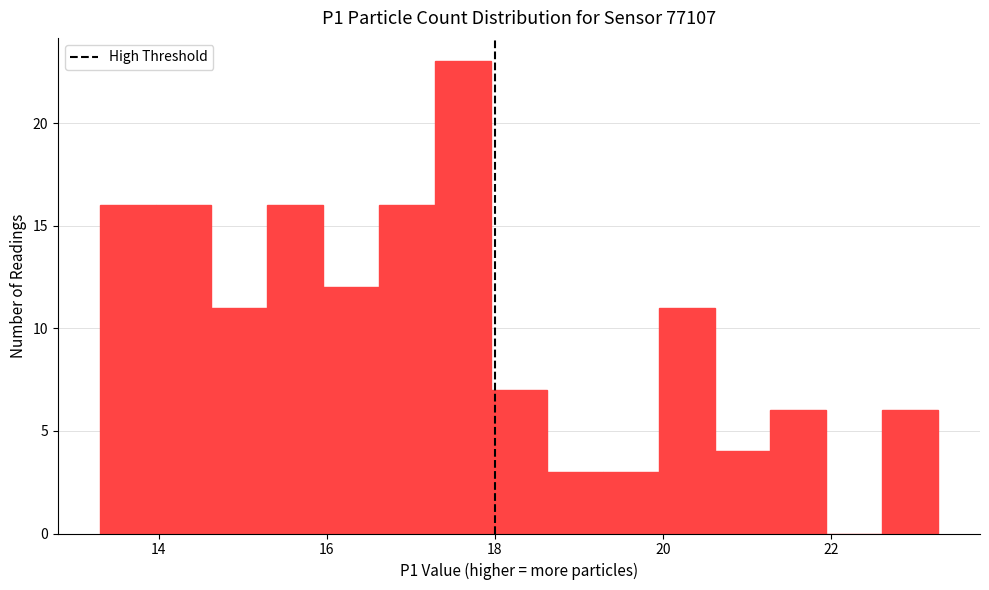

Around what value on the x-axis is the tallest bar? Give the approximate position of its centre, as read against the axis.

17.6